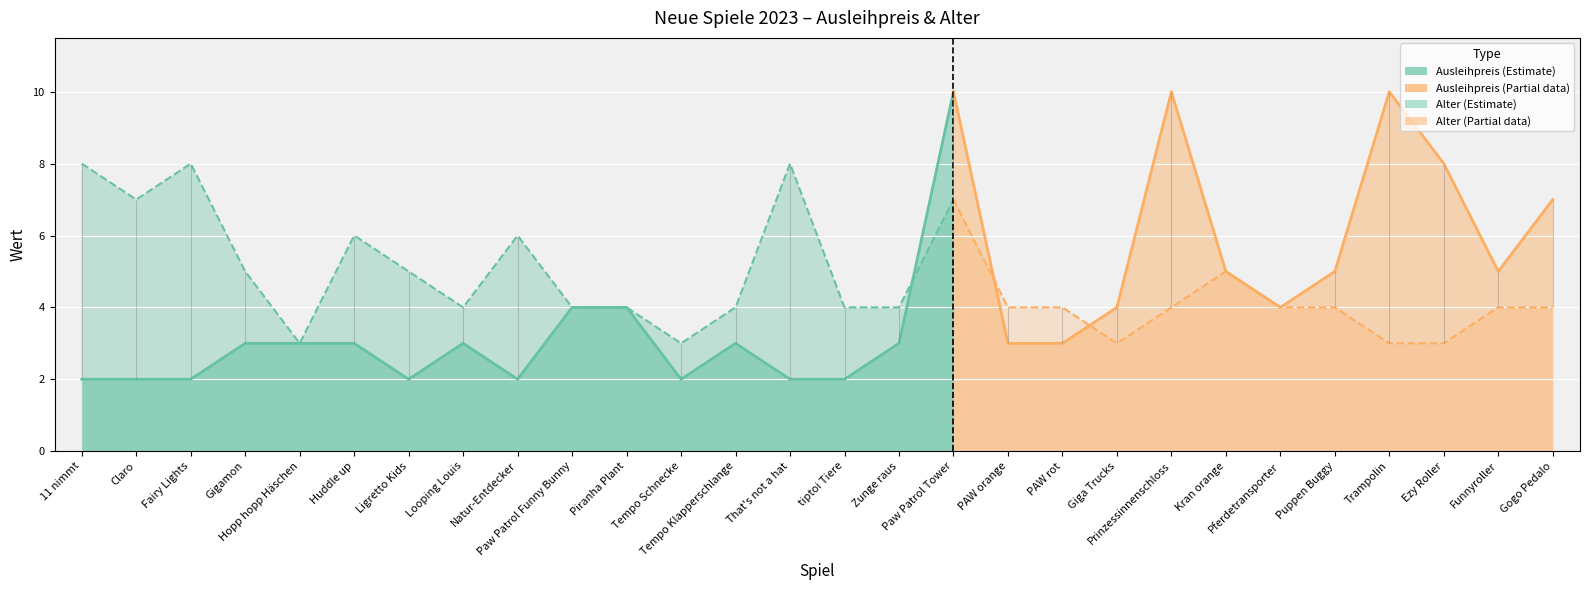

Reading left to right, list all the values displayed in this chart.

Ausleihpreis: 2	2	2	3	3	3	2	3	2	4	4	2	3	2	2	3	10	3	3	4	10	5	4	5	10	8	5	7
Alter: 8	7	8	5	3	6	5	4	6	4	4	3	4	8	4	4	7	4	4	3	4	5	4	4	3	3	4	4